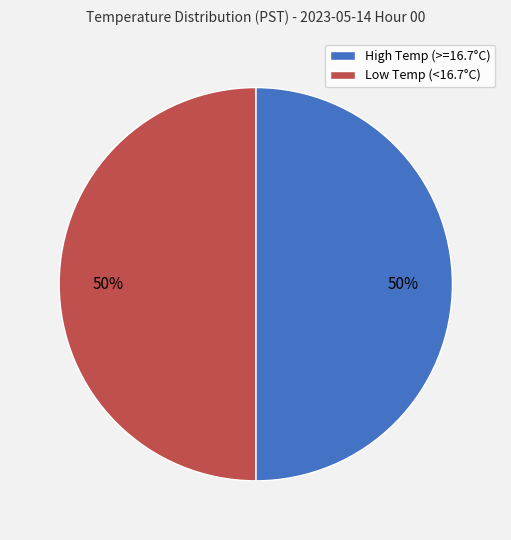

Do Low Temp (<16.7°C) and High Temp (>=16.7°C) together represent more than half of the pie?

Yes